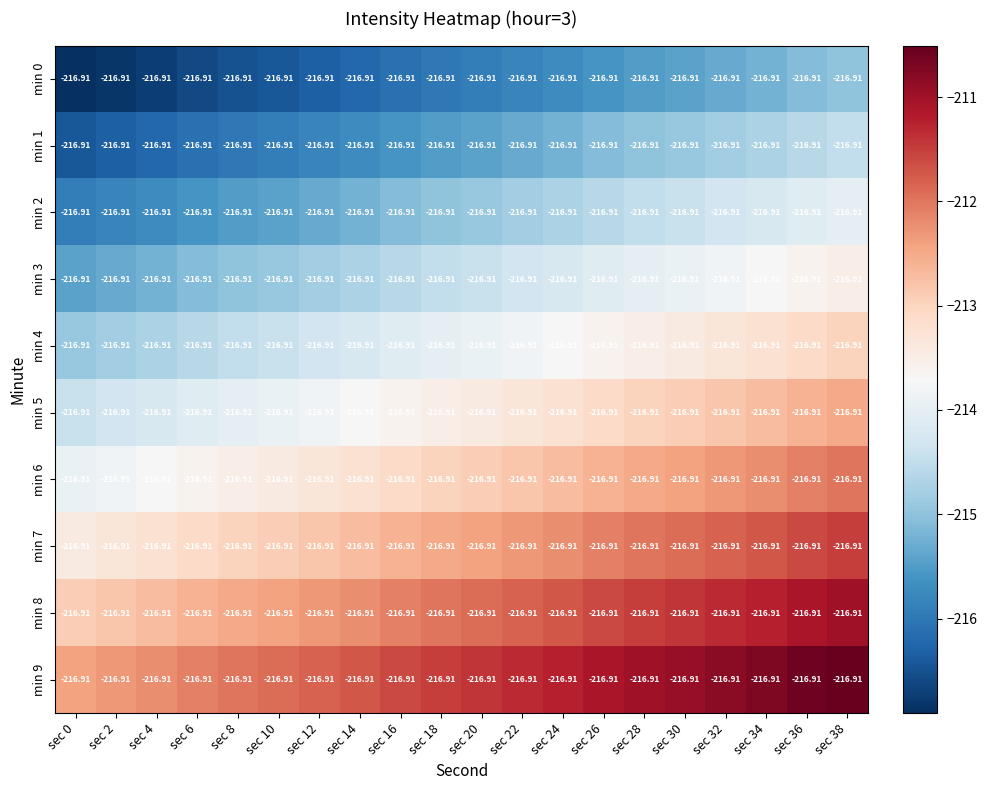

At which category is the sum across all series the highest?

sec 38